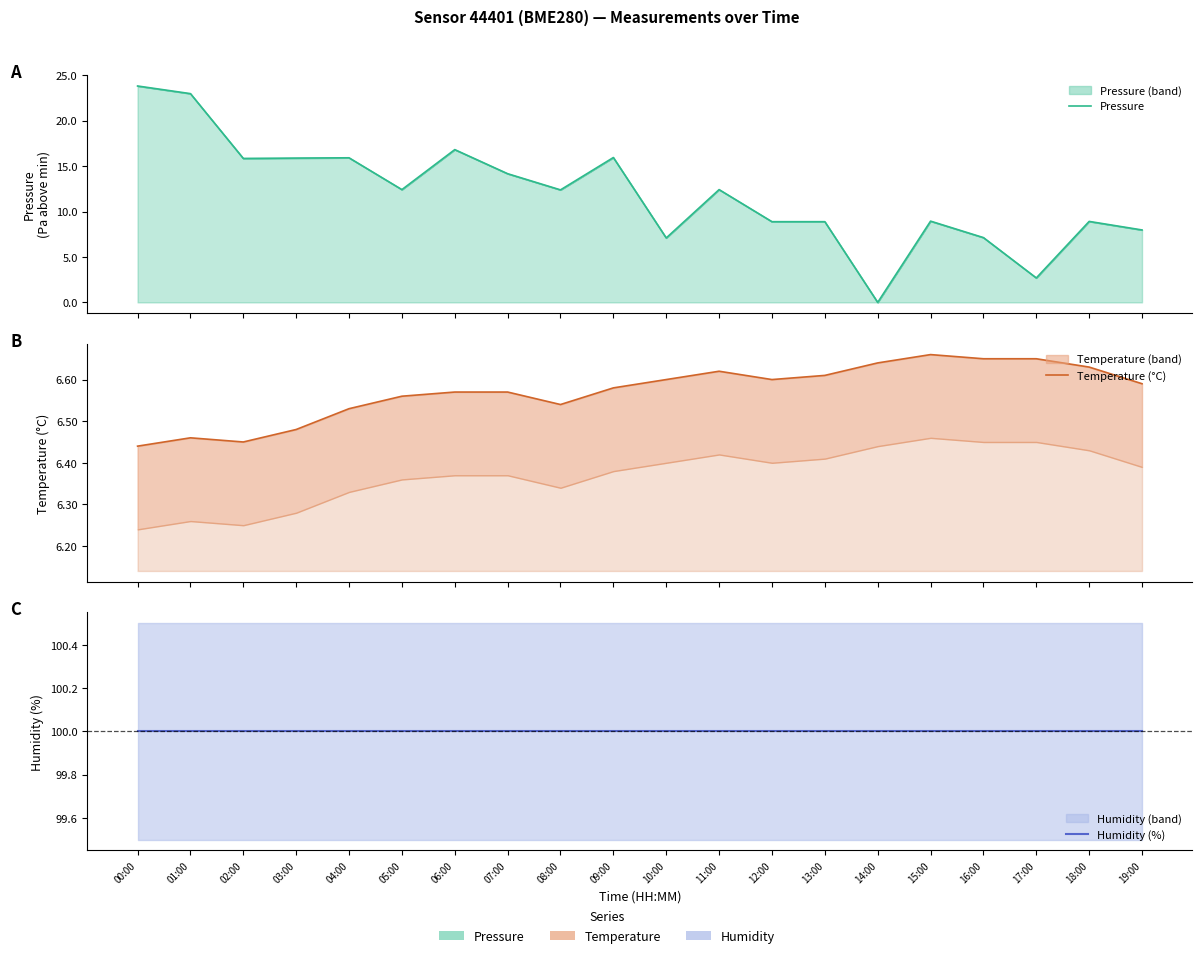

At how many categories does at least one series exceed 60?

20